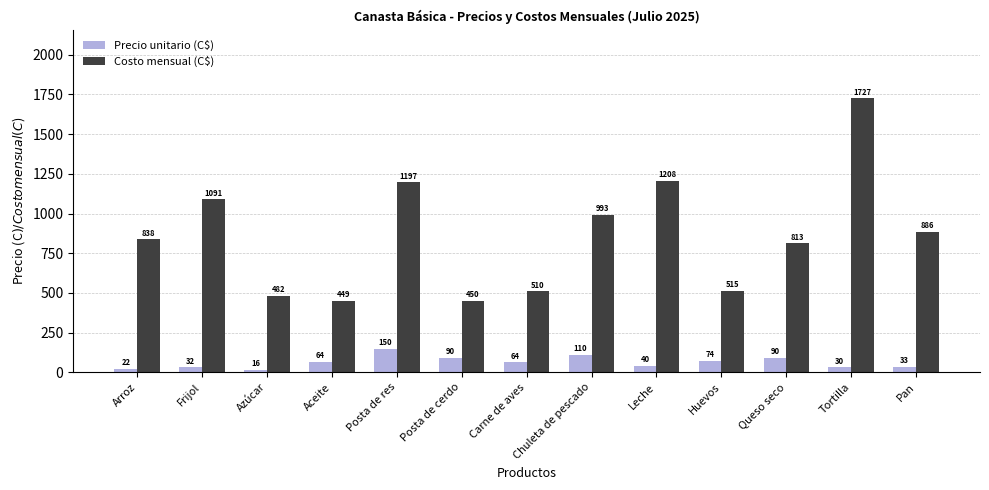

What is the label of the 8th bar from the right?

Posta de cerdo